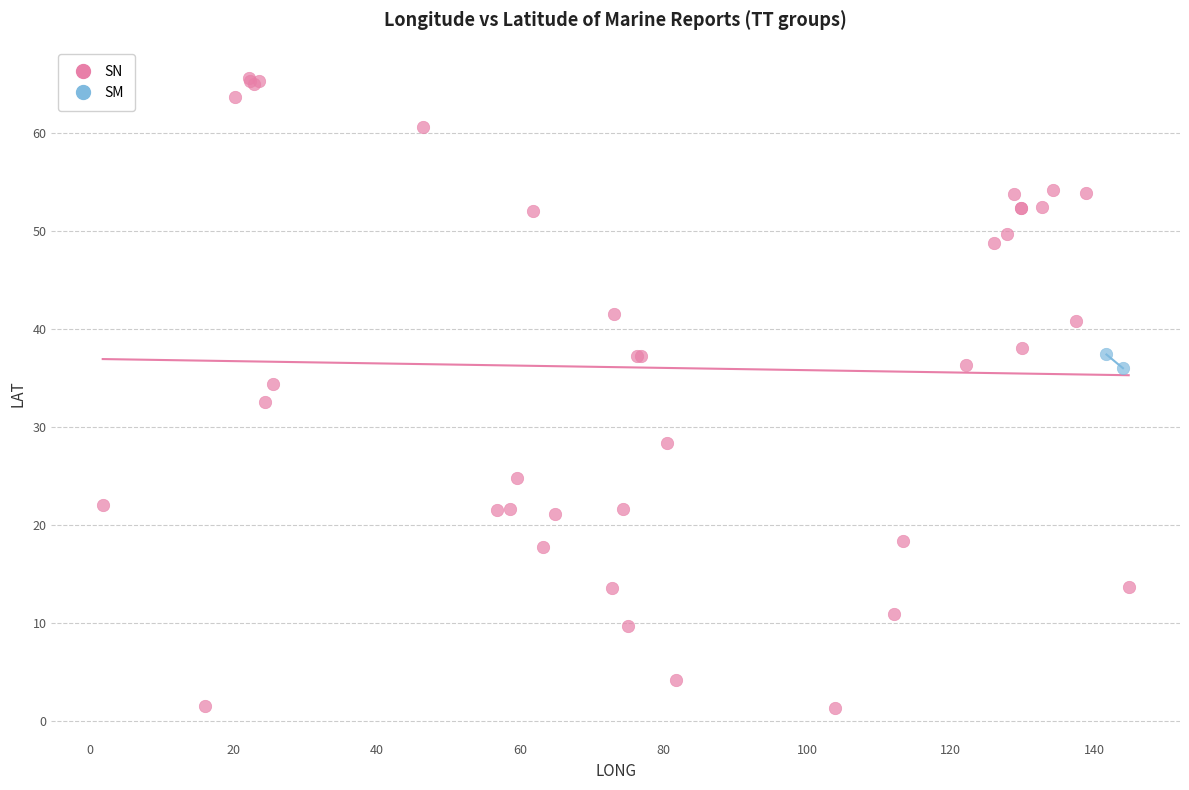

What are all the series names shown in the legend?

SN, SM